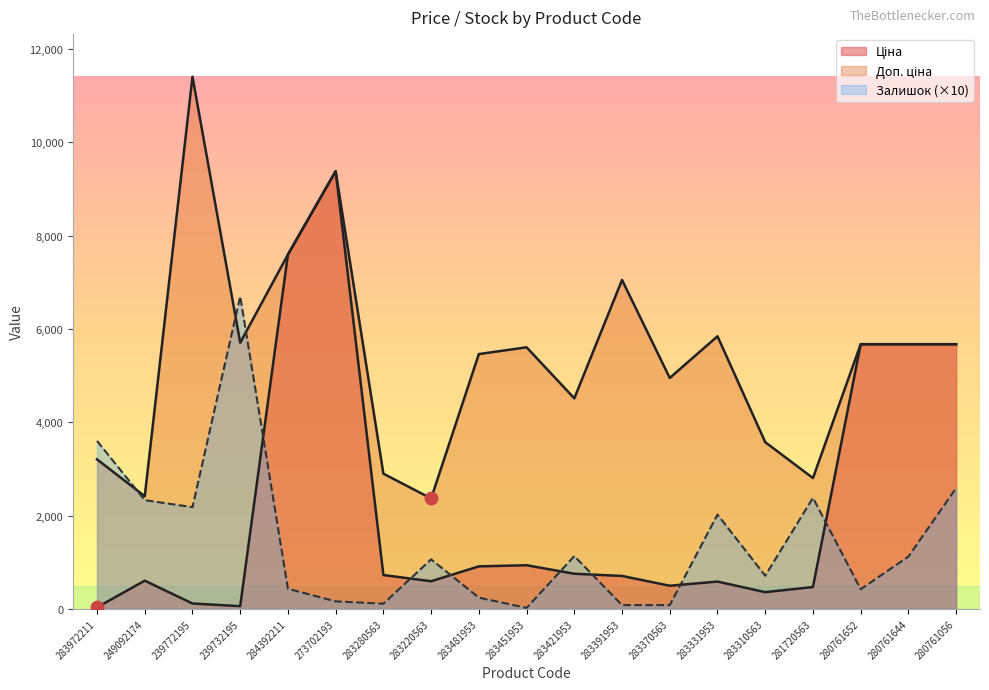

Which series contains the highest Y value?

Доп. ціна